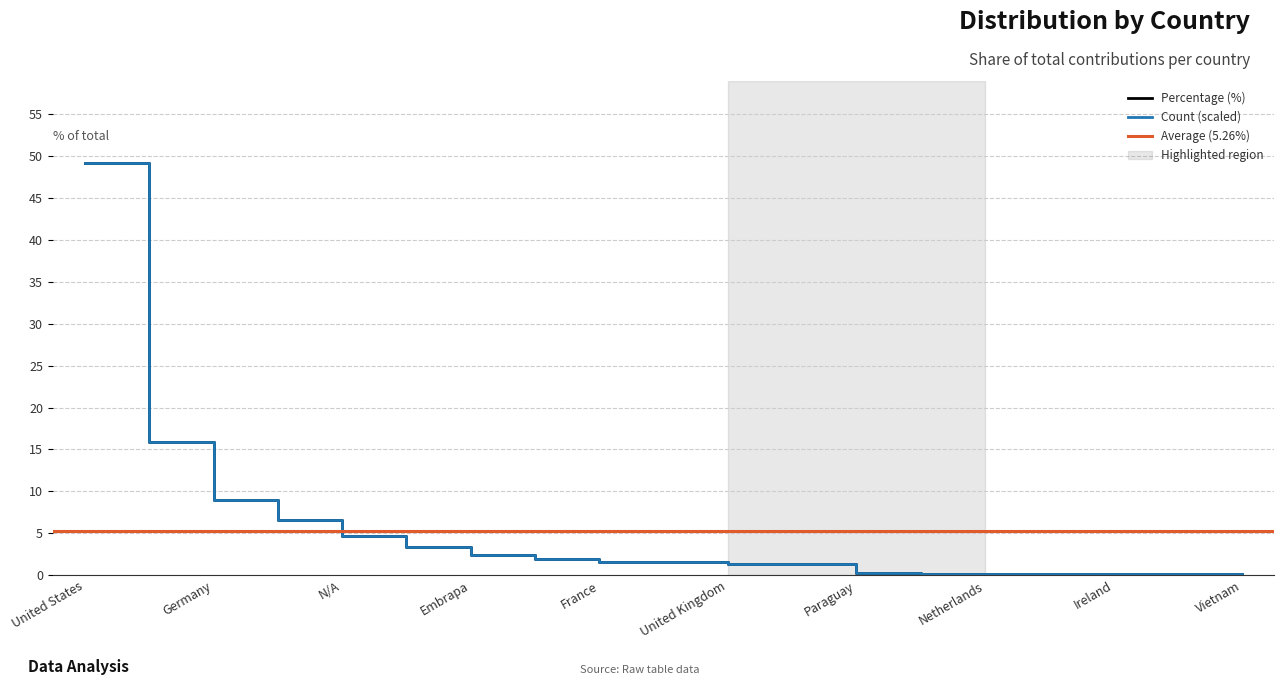

The value at Vietnam is 0.2. True or false?

True